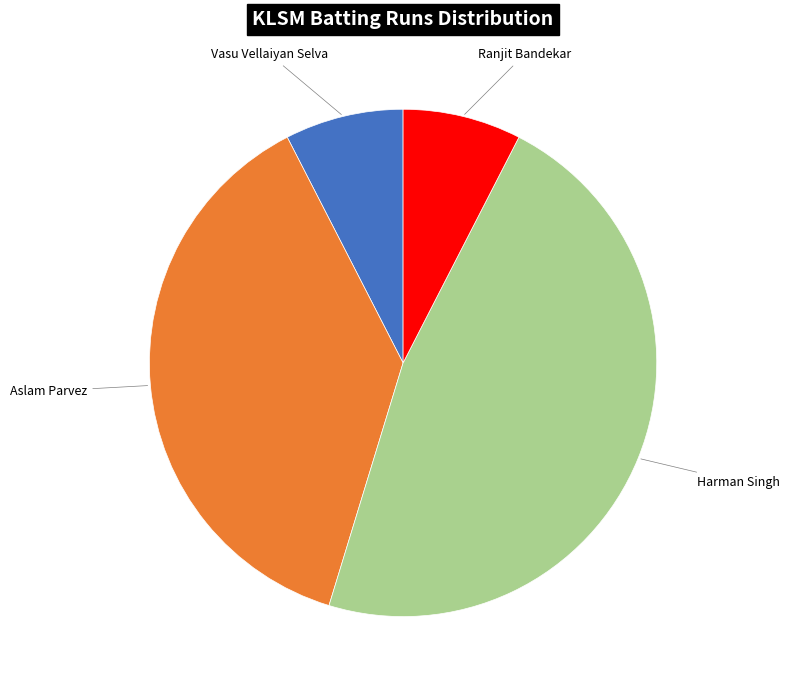

Is there any slice that represents more than half of the pie?

No